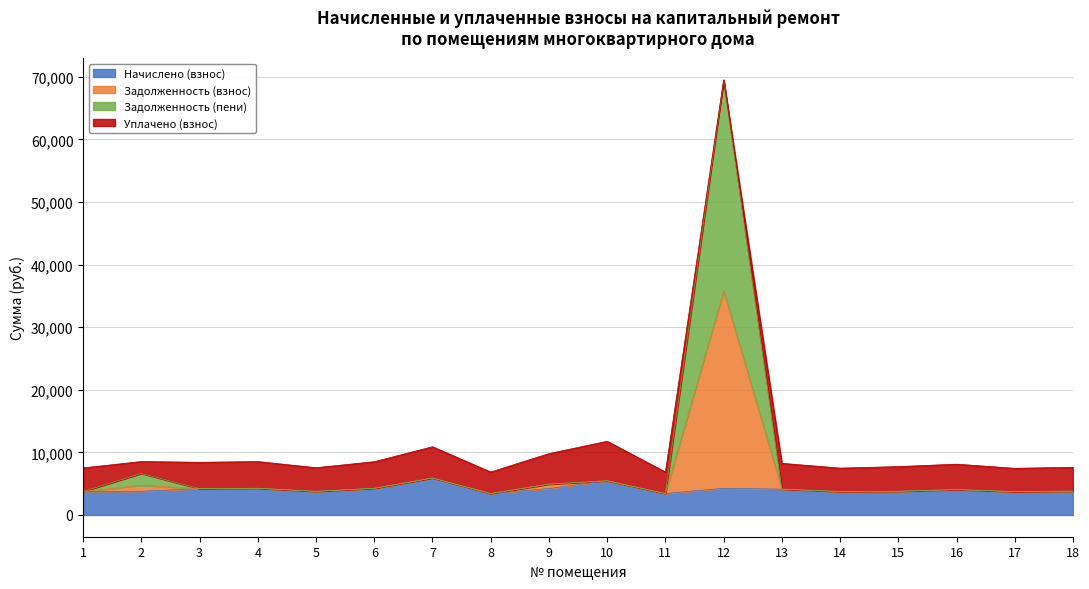

True or false: Задолженность (взнос) has a value of 985.4 at 18.

False